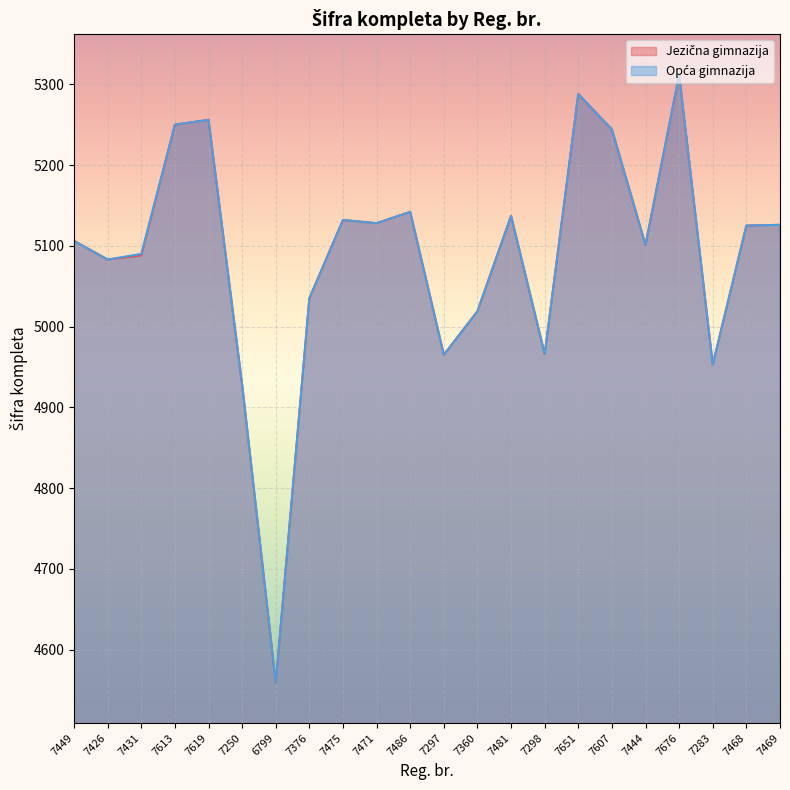

True or false: Opća gimnazija and Jezična gimnazija cross at least once.

False